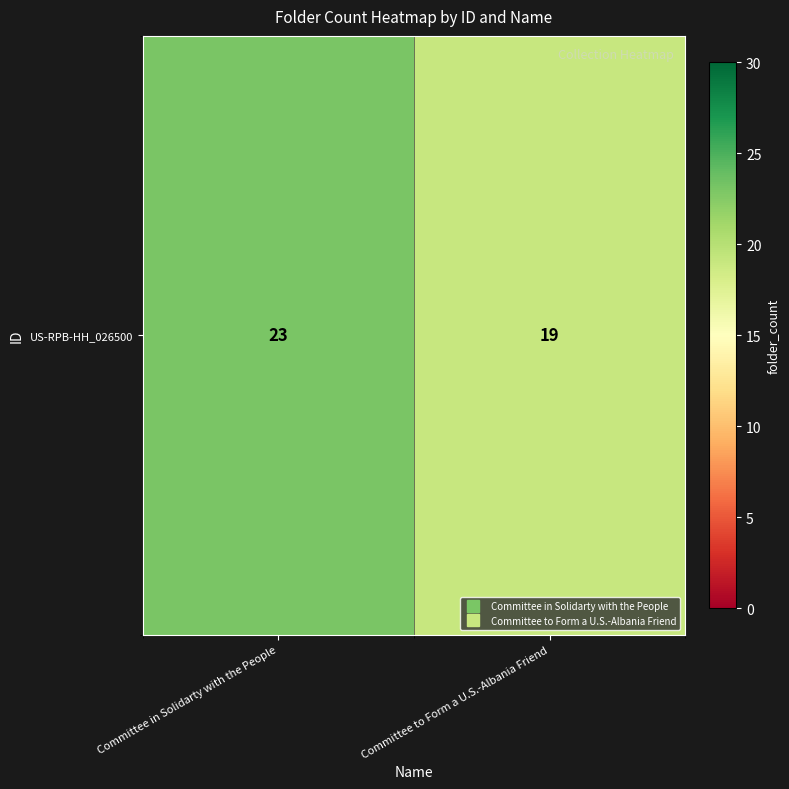

How many values are between 19 and 23?

2